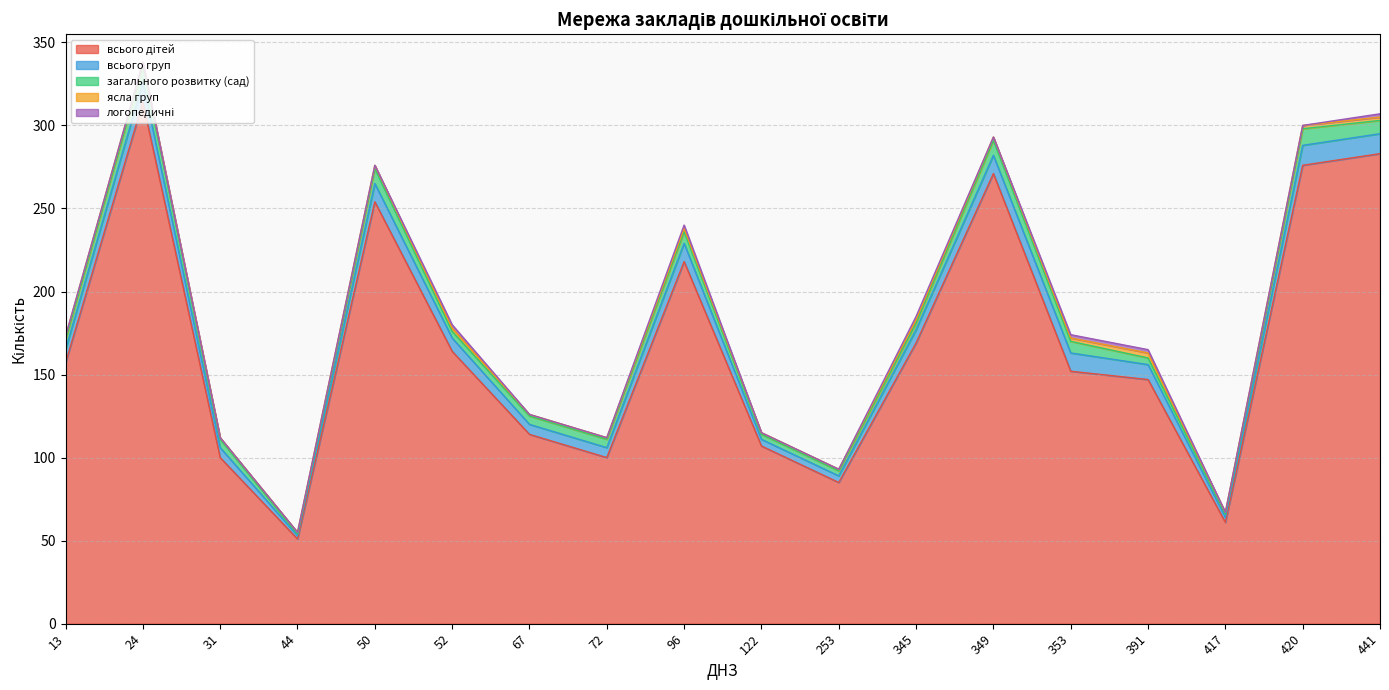

How many data points in ясла груп are less than 2?

7